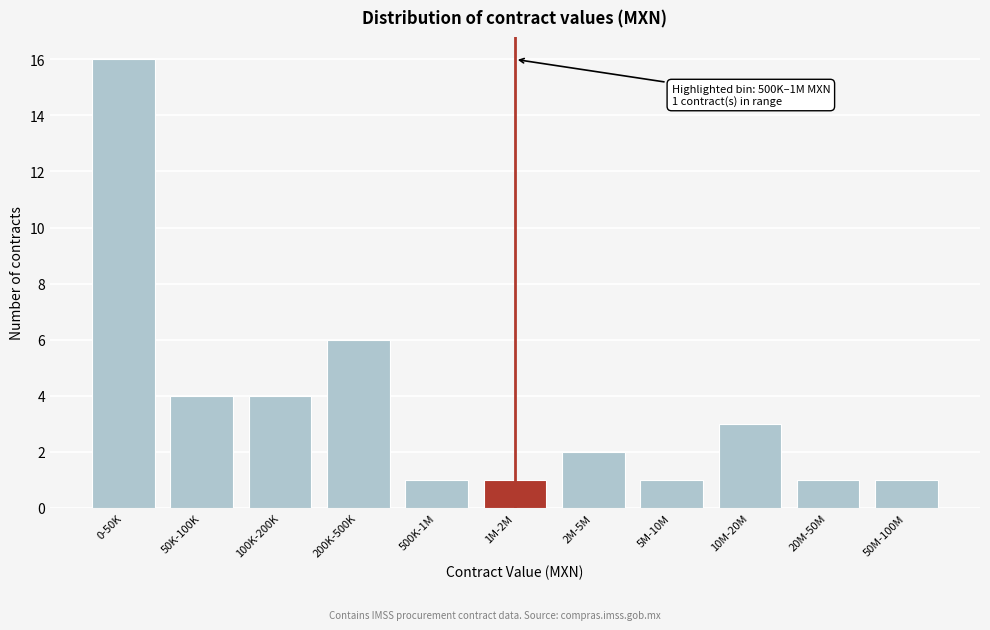

Reading left to right, extract all data points from this chart.

0-50K=16	50K-100K=4	100K-200K=4	200K-500K=6	500K-1M=1	1M-2M=1	2M-5M=2	5M-10M=1	10M-20M=3	20M-50M=1	50M-100M=1